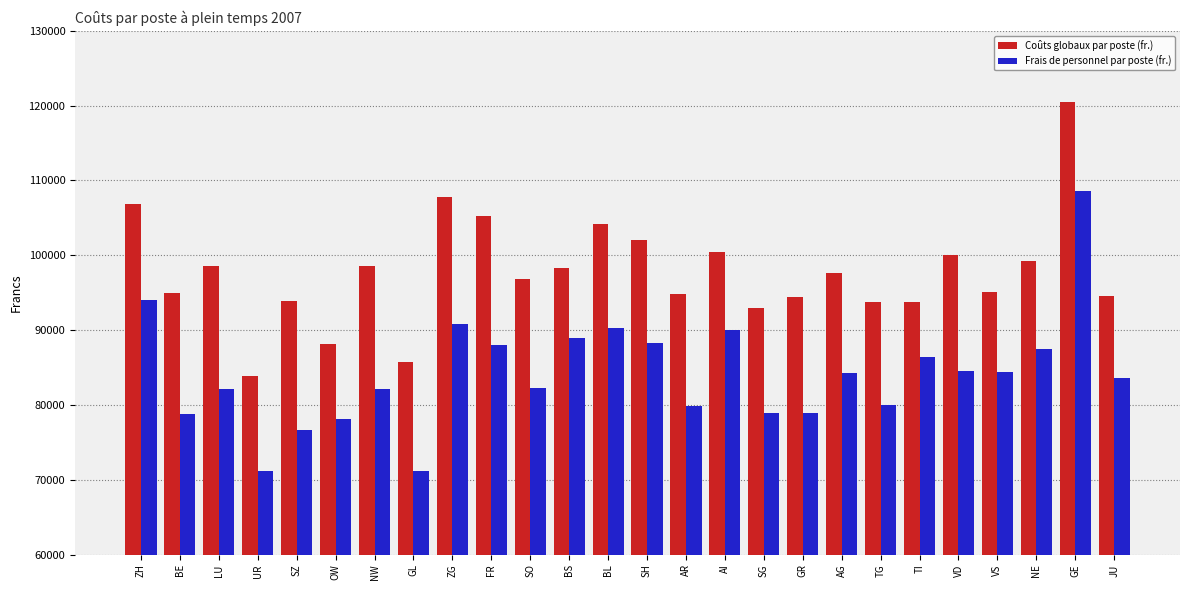

Which series has the widest spread of values?

Frais de personnel par poste (fr.)